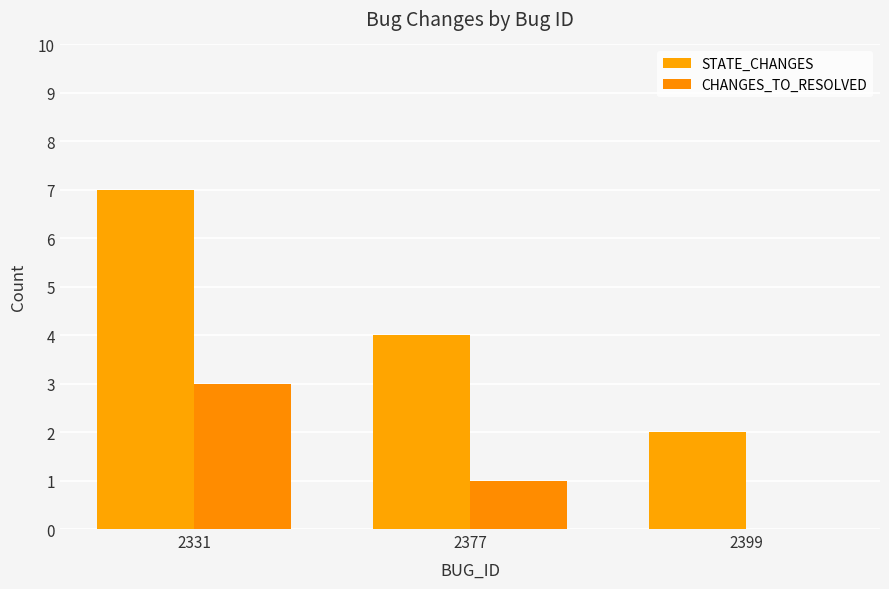

How many categories are shown in the chart?

3